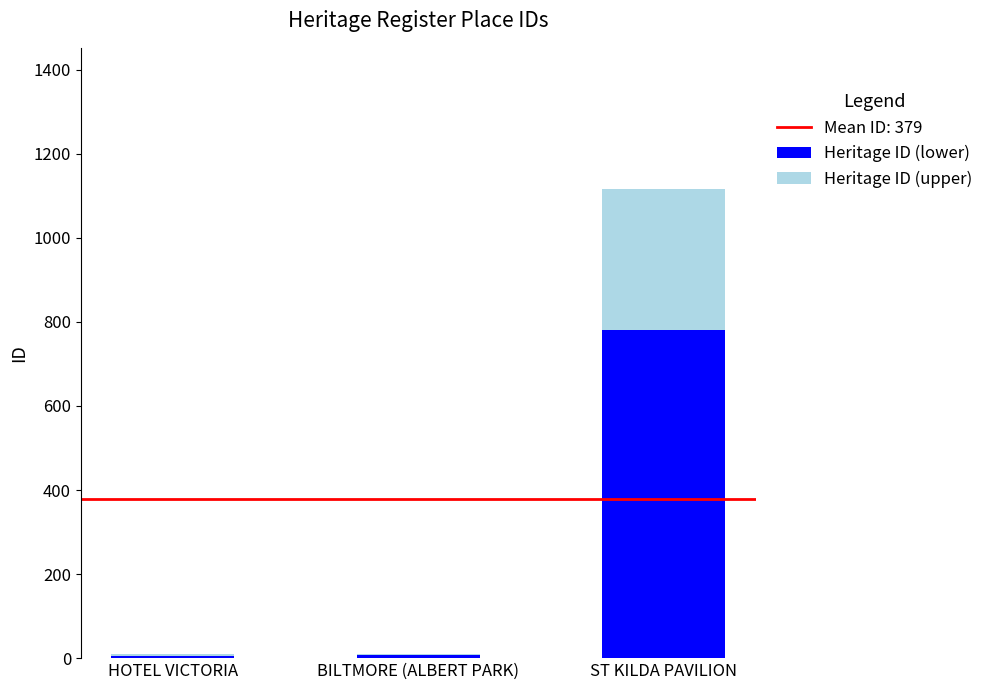

Which category has the highest value in the Heritage ID (lower) series?

ST KILDA PAVILION